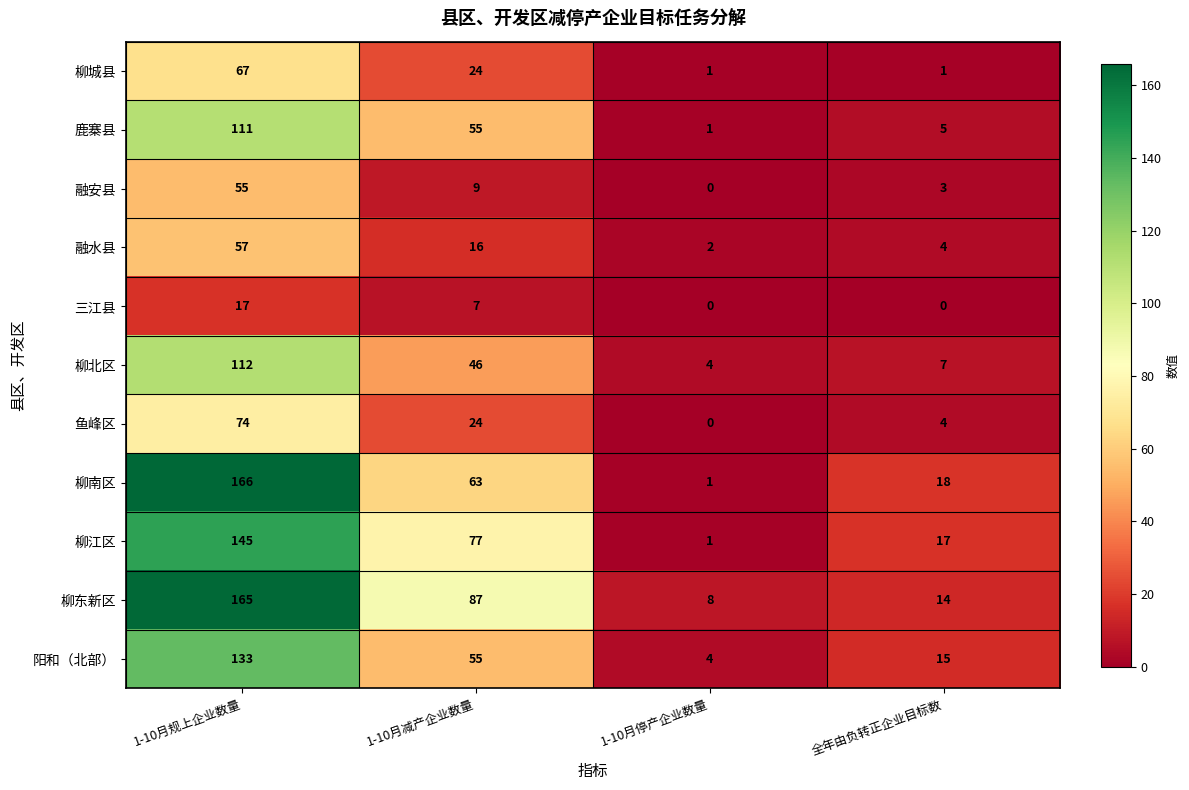

What is the difference between the maximum and minimum values in the 鱼峰区 series?

74